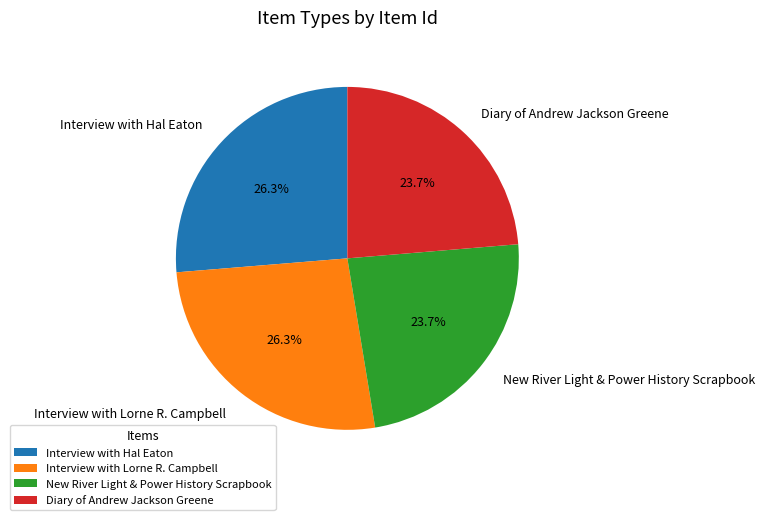

Is Interview with Lorne R. Campbell the majority of the pie?

No